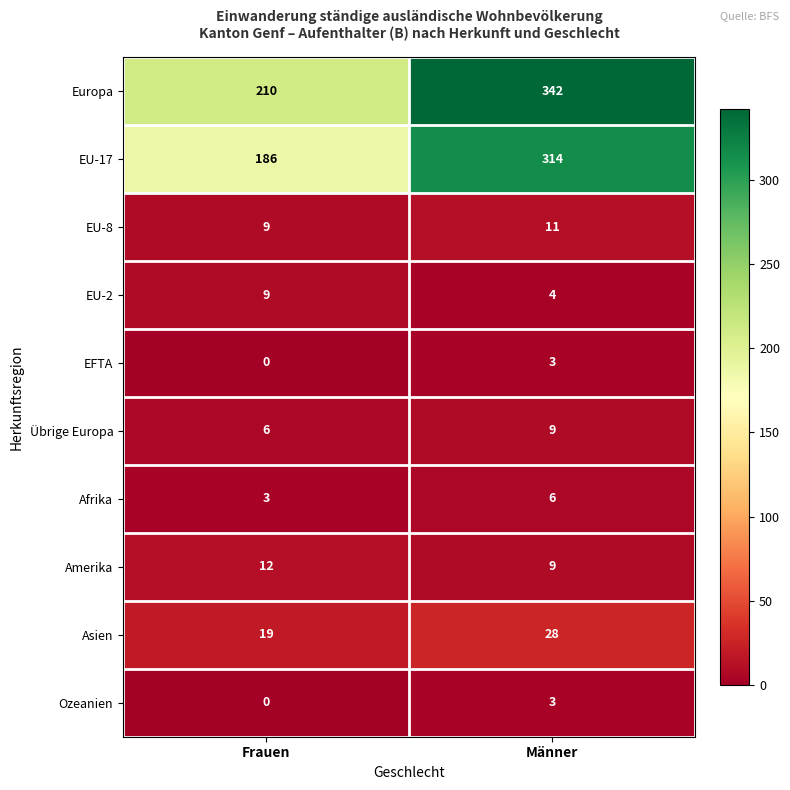

What is the approximate value of EFTA at Männer?

3